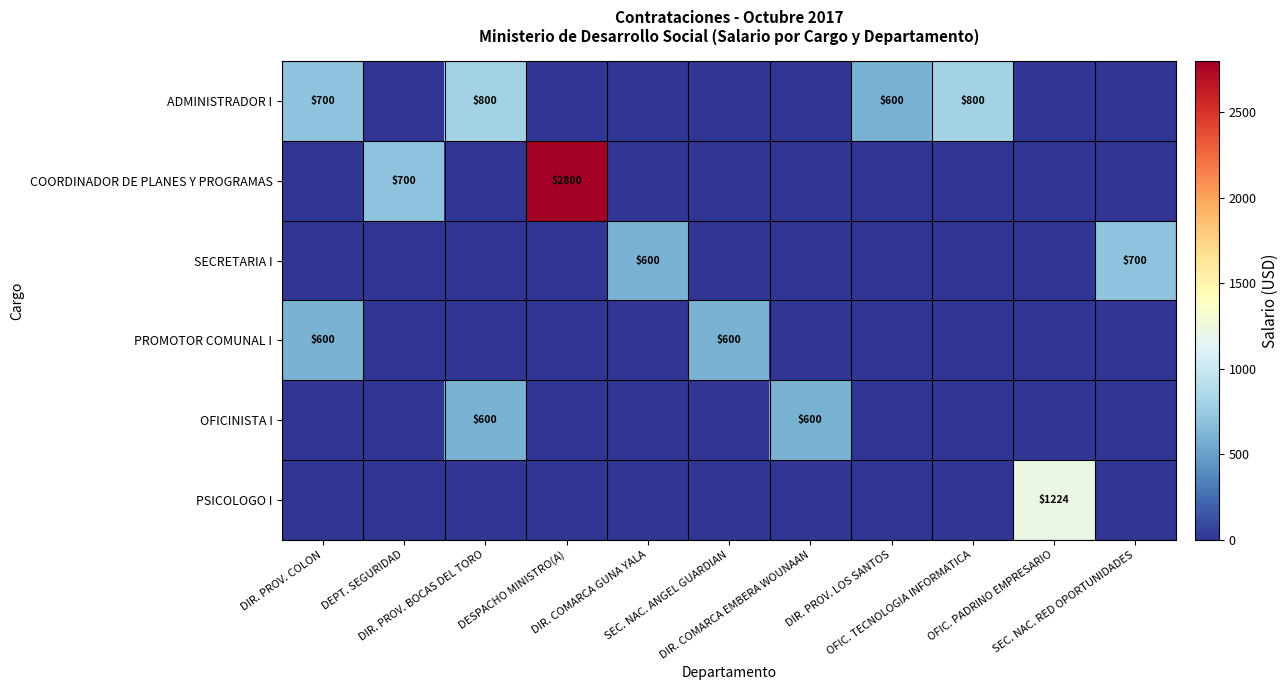

Between DIR. COMARCA EMBERA WOUNAAN and OFIC. PADRINO EMPRESARIO, which series saw the biggest shift?

PSICOLOGO I